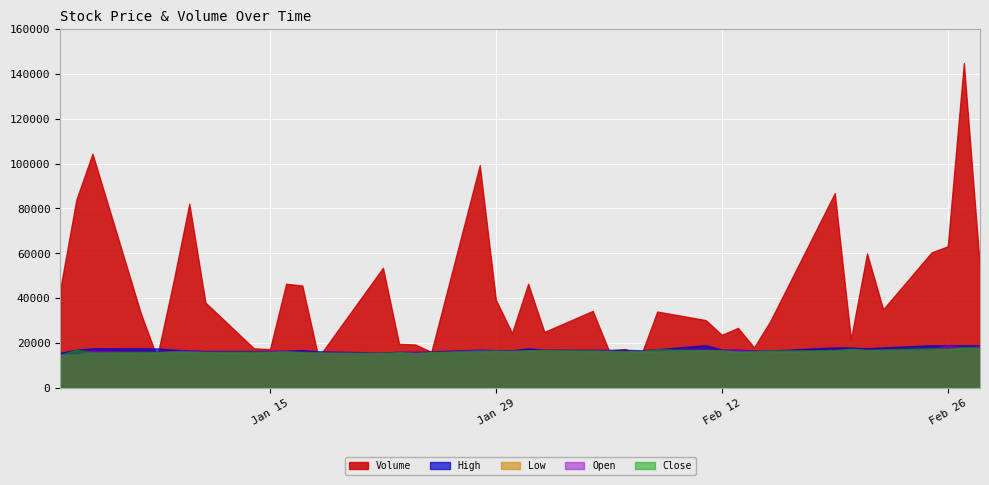

What position from the right is 2019-01-14?

32